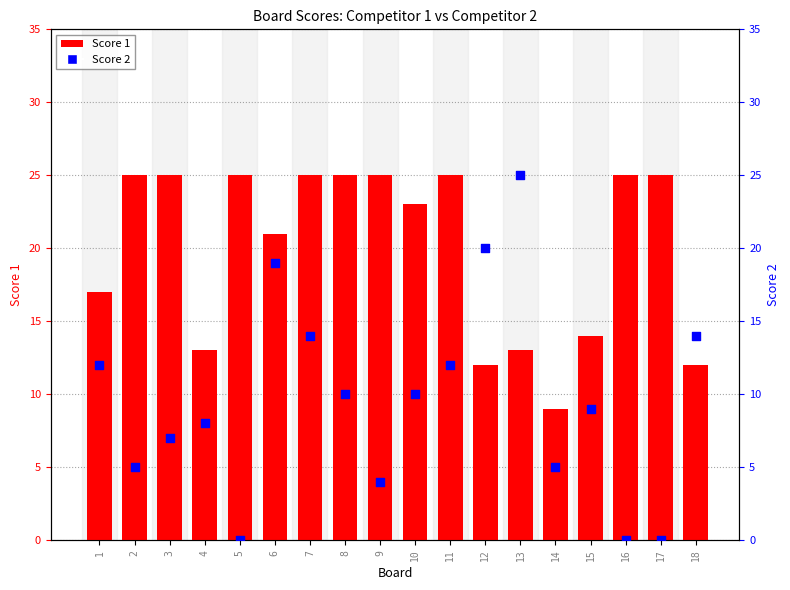

At how many categories does at least one series exceed 3?

18